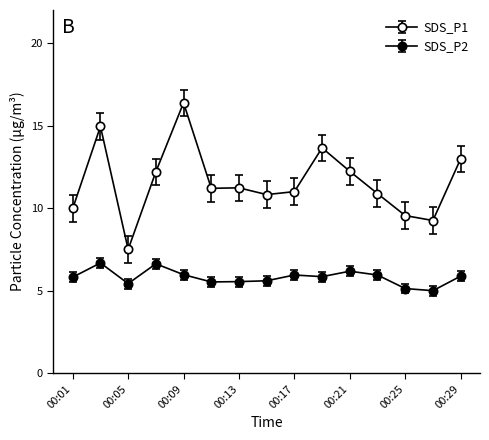

How many distinct data groups are displayed?

2